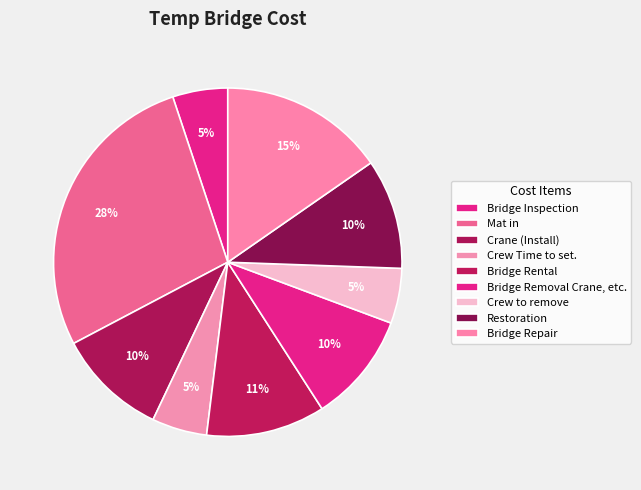

What is the change in value from Bridge Rental to Crew to remove?

-5800